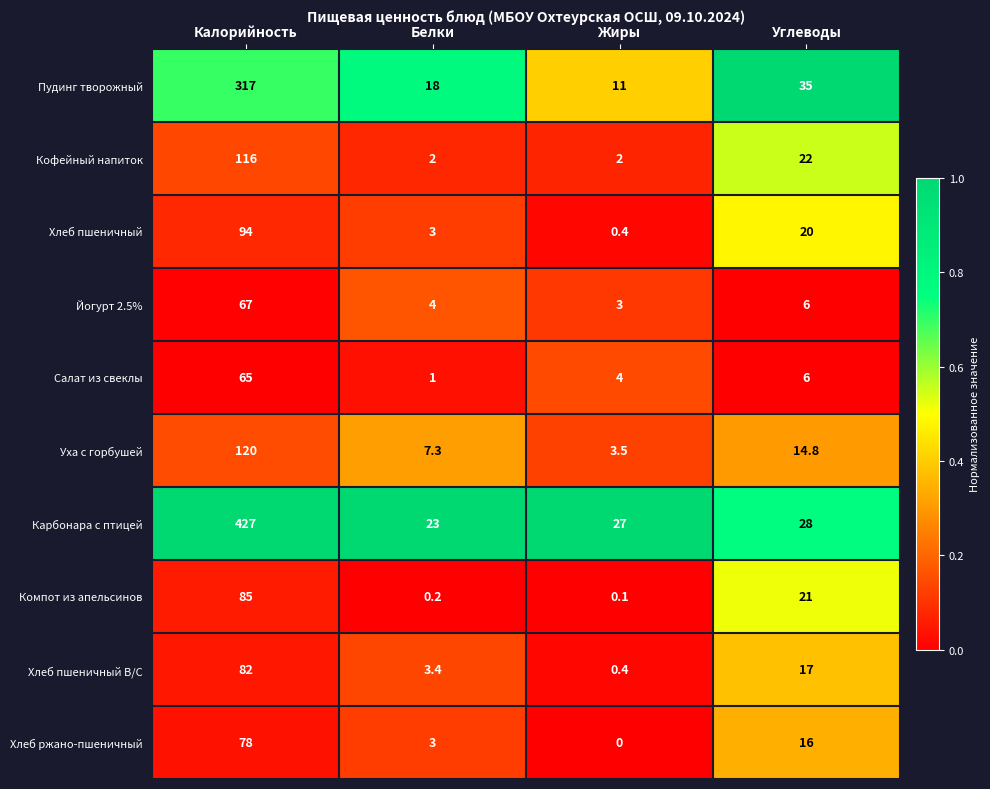

What is the difference between the maximum and minimum values in the Кофейный напиток series?

114.0